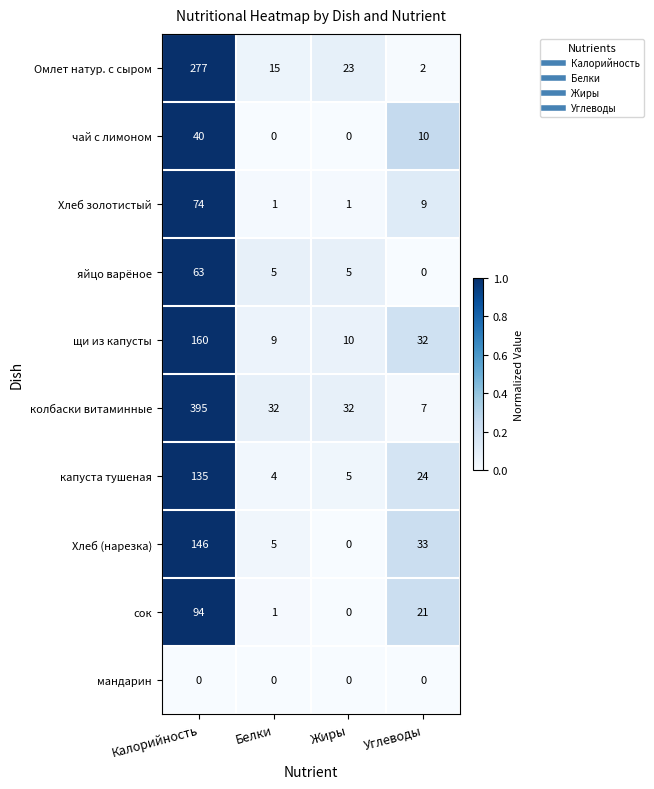

The value of сок at Калорийность is 94. True or false?

True